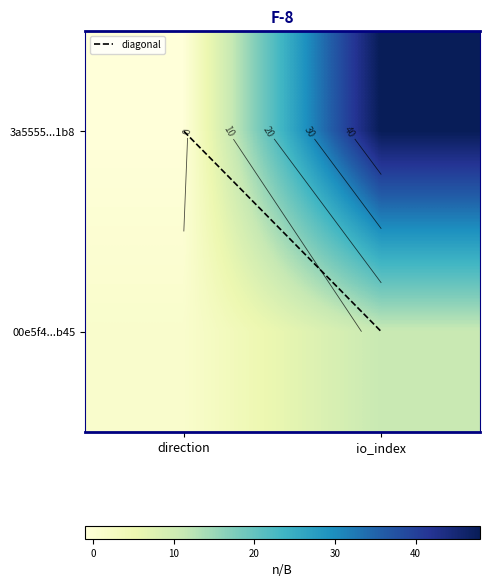

What is the difference between the diagonal values at io_index and direction?

1